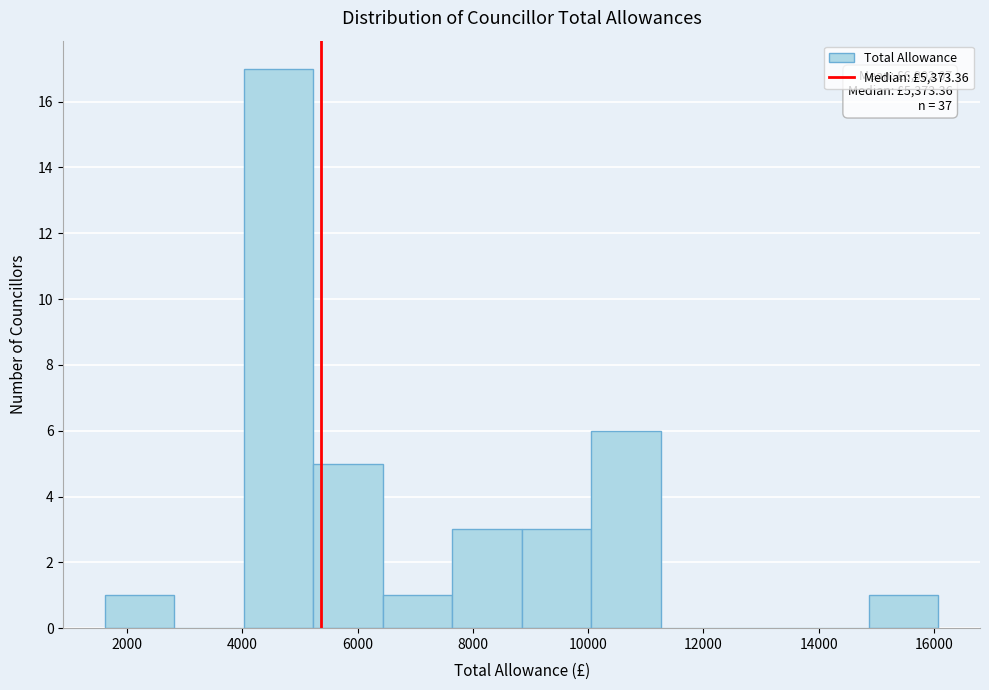

Which range on the x-axis has the tallest bar?

4000 to 5200